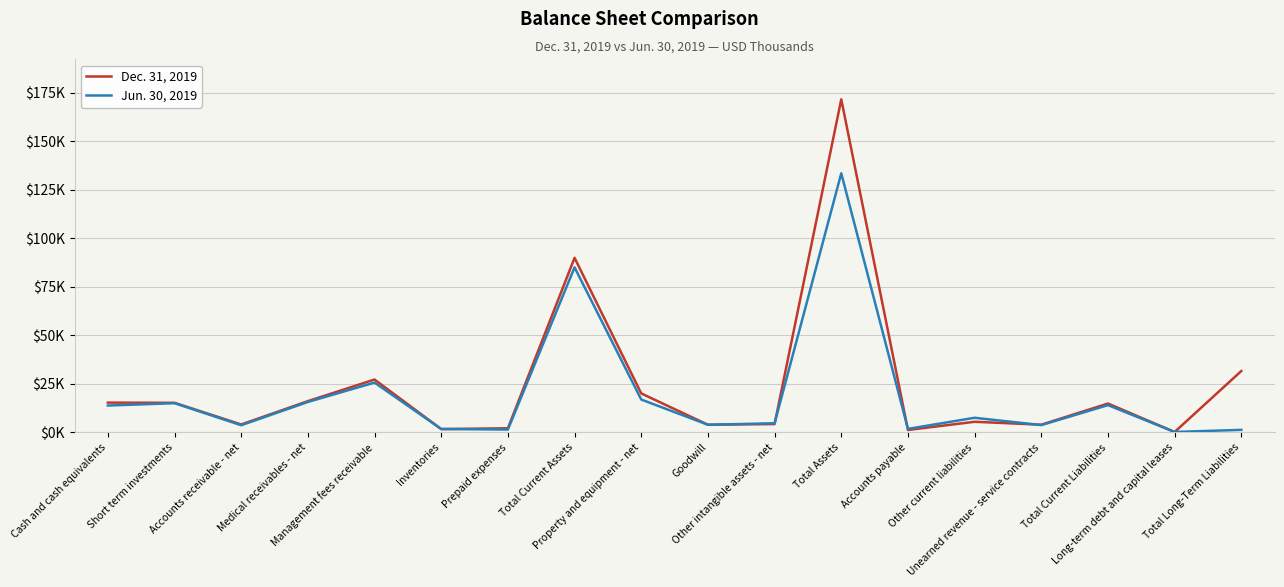

What is the label of the 11th point from the left?

Other intangible assets - net